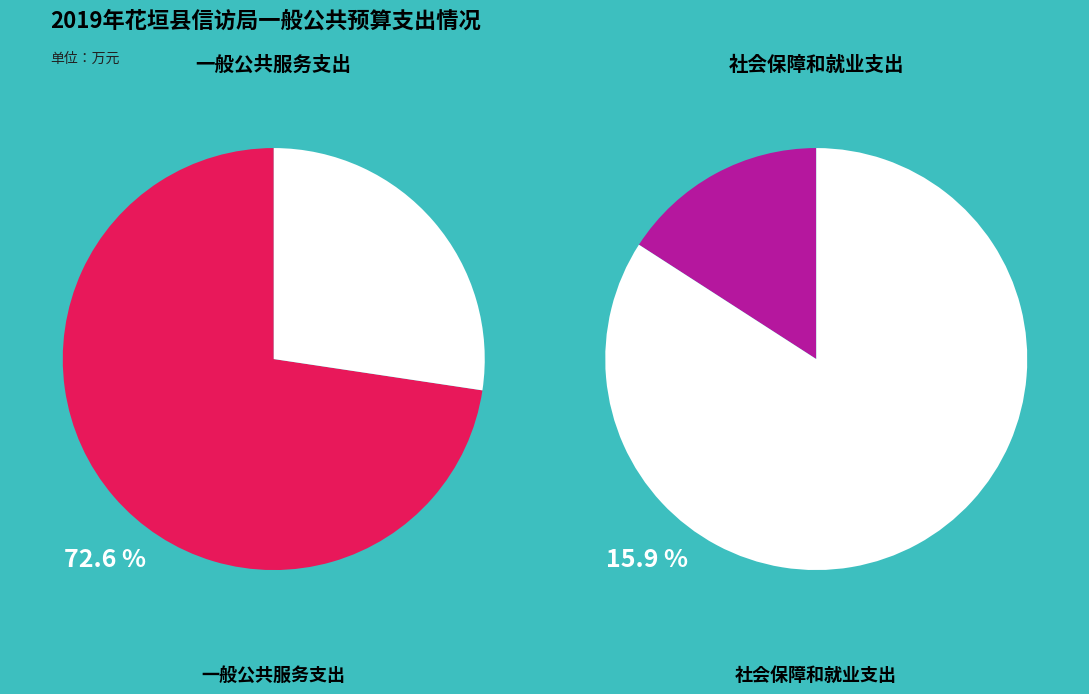

The 社会保障和就业支出 slice represents 2% of the pie. True or false?

False